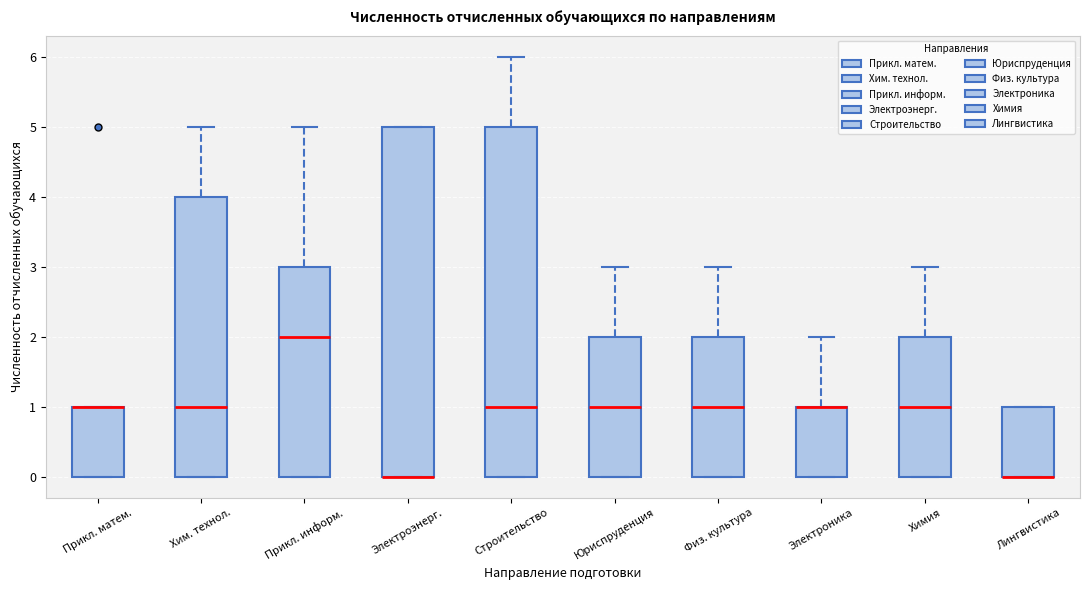

Reading left to right, transcribe this box plot: for each box, give where its median line is, the range the box spans, and where its two whiskers end, as read against the y-axis. The values are not printed on the chart, so give them approximately, as read against the axis.

Прикл. матем.: median 1 (drawn on the box's upper edge), box 0 to 1, whiskers 0 to 1
Хим. технол.: median 1, box 0 to 4, whiskers 0 to 5
Прикл. информ.: median 2, box 0 to 3, whiskers 0 to 5
Электроэнерг.: median 0 (drawn on the box's lower edge), box 0 to 5, whiskers 0 to 5
Строительство: median 1, box 0 to 5, whiskers 0 to 6
Юриспруденция: median 1, box 0 to 2, whiskers 0 to 3
Физ. культура: median 1, box 0 to 2, whiskers 0 to 3
Электроника: median 1 (drawn on the box's upper edge), box 0 to 1, whiskers 0 to 2
Химия: median 1, box 0 to 2, whiskers 0 to 3
Лингвистика: median 0 (drawn on the box's lower edge), box 0 to 1, whiskers 0 to 1